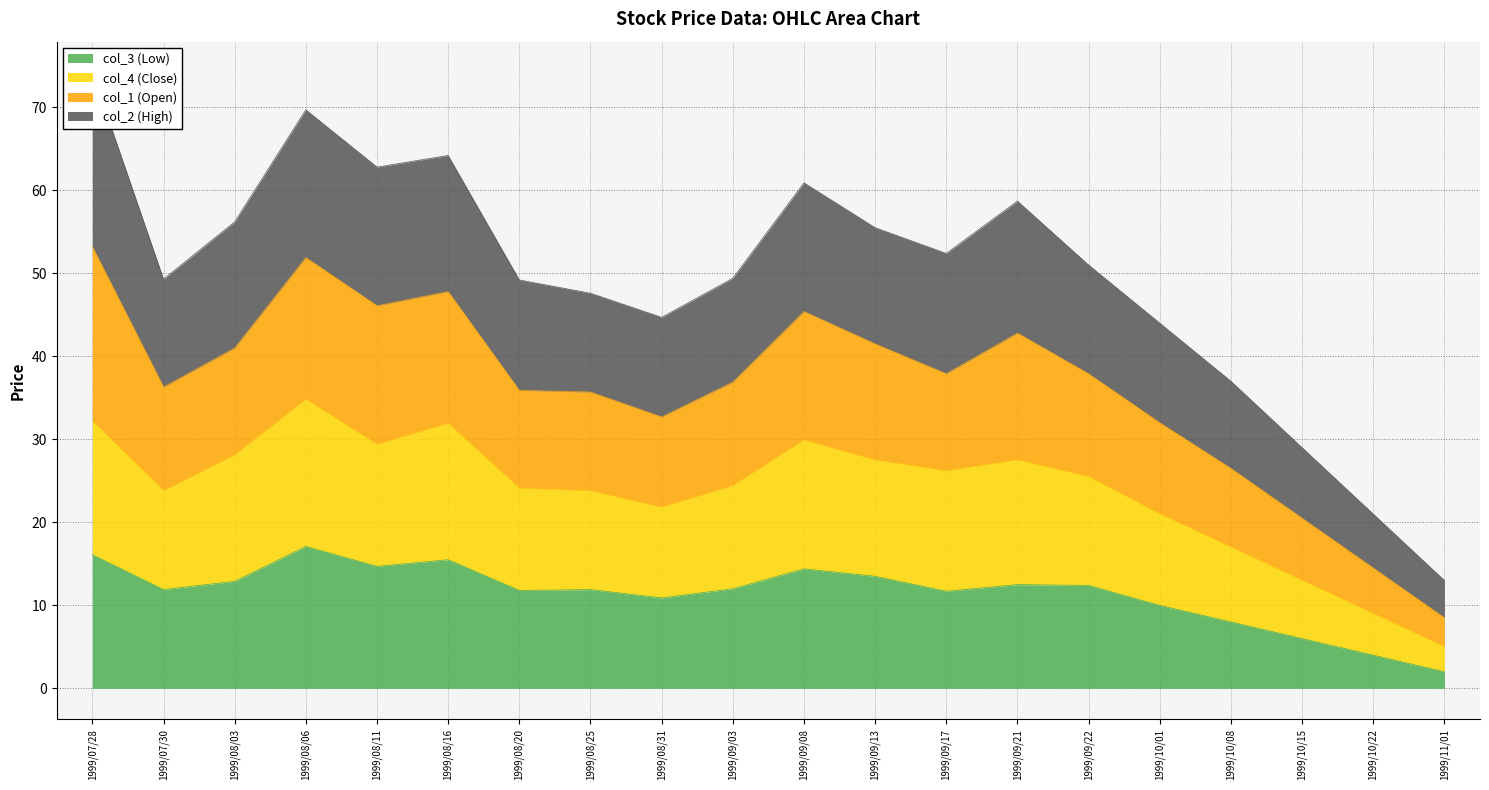

Which series changed the most between 1999/08/11 and 1999/09/17?

col_1 (Open)